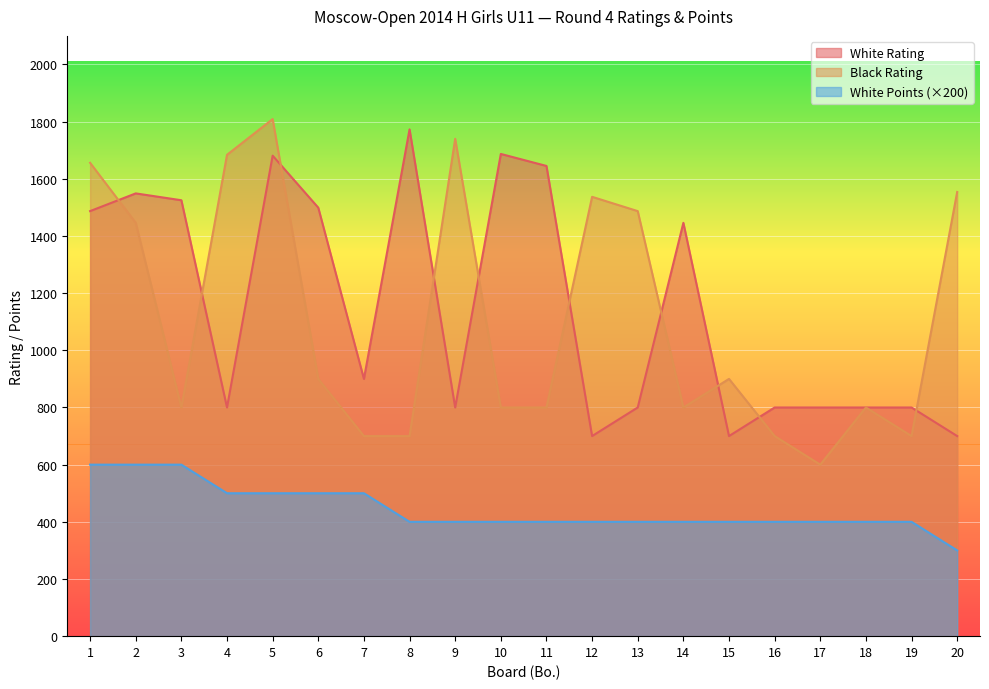

What is the total value across all series at 5?

3990